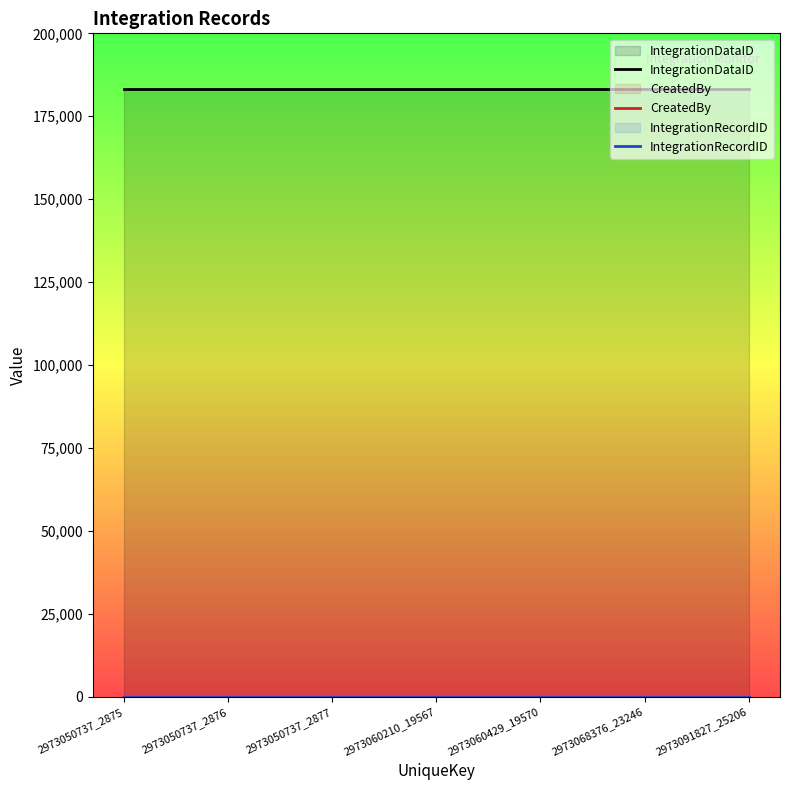

Where is IntegrationRecordID nearest to the value 0?

2973050737_2875